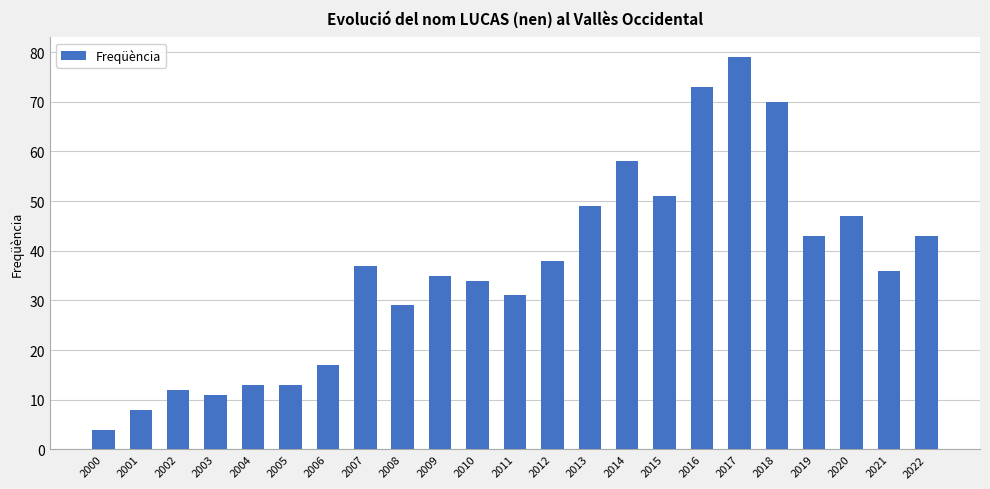

What is the value of the 9th bar from the left?

29